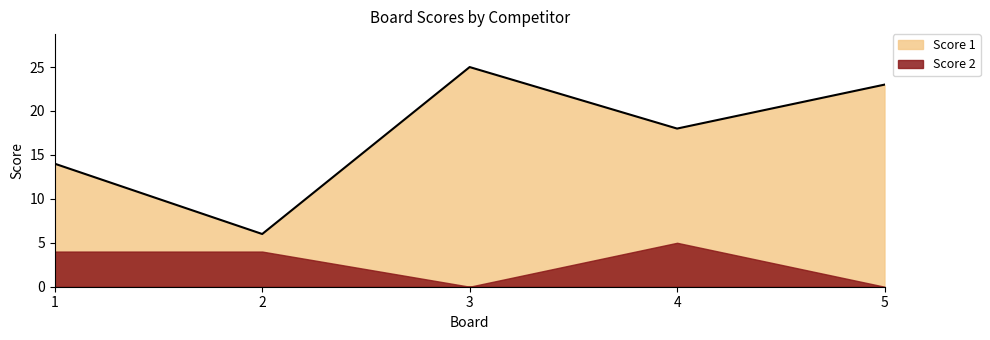

The chart shows a value of 23 at 5. True or false?

True